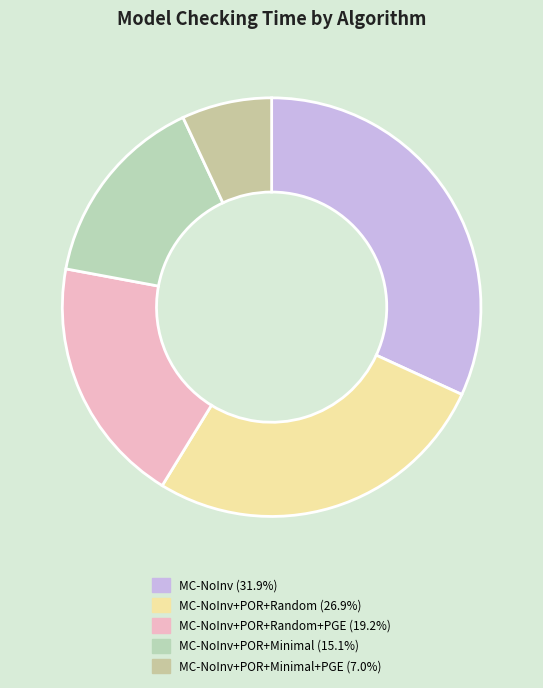

How many slices are in this pie chart?

5